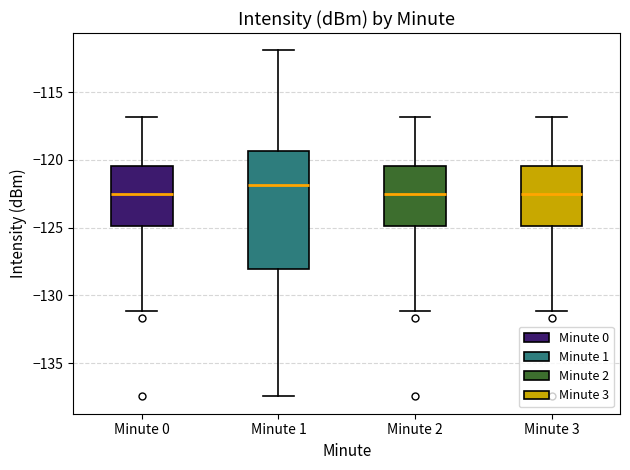

Where does the lower whisker of the box for Minute 3 end on the y-axis? The values are not printed on the chart, so give them approximately, as read against the axis.

-131.0